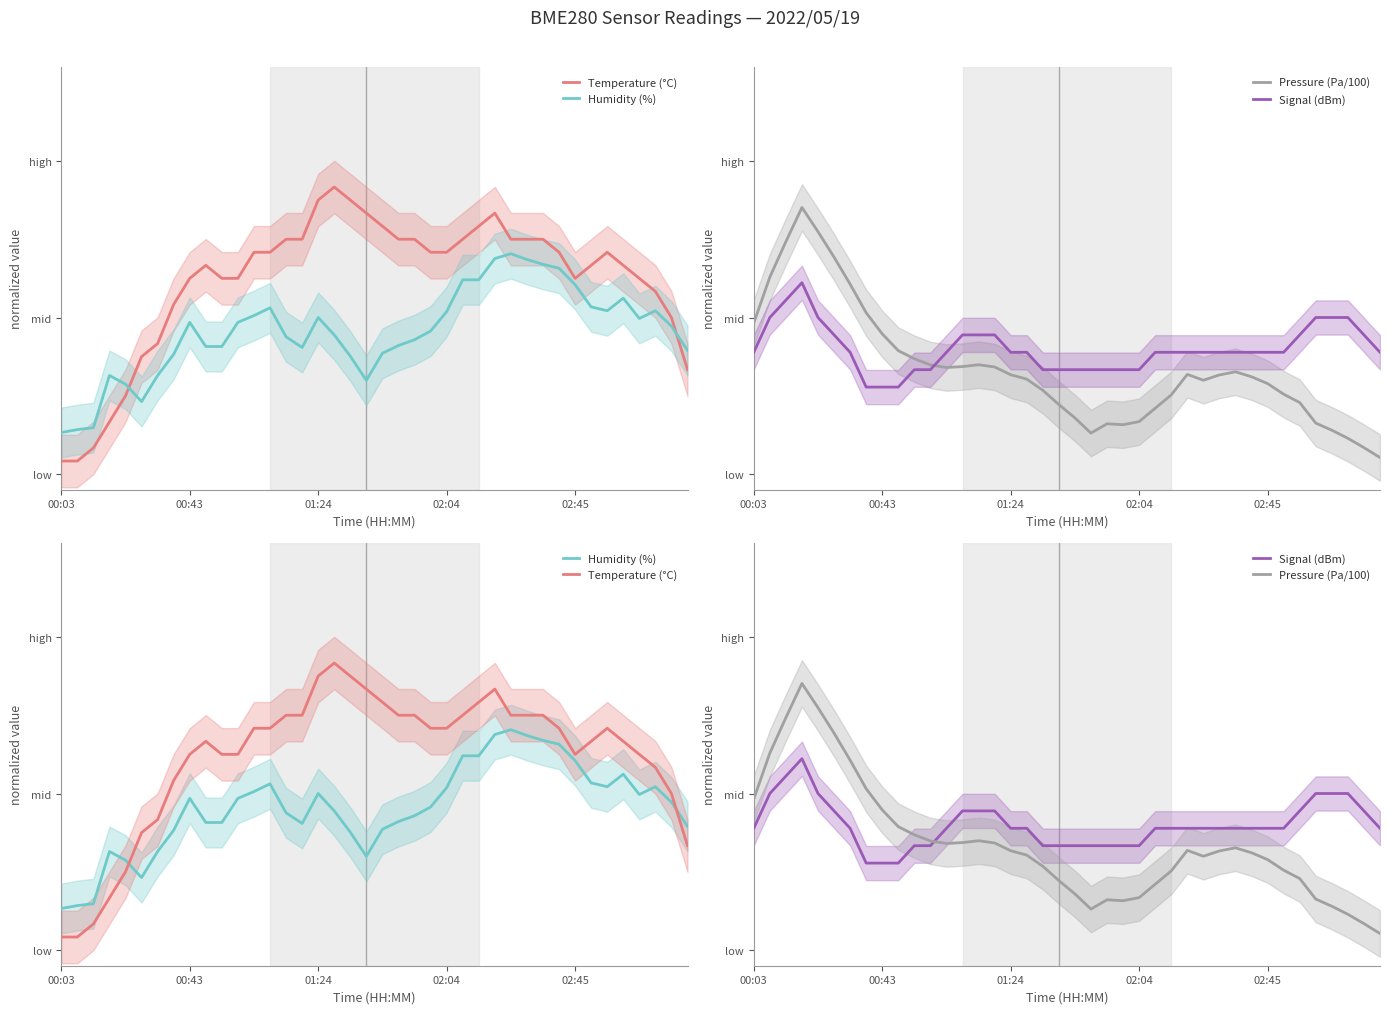

Is it true that Humidity (%) equals 0.6 at 26?

True